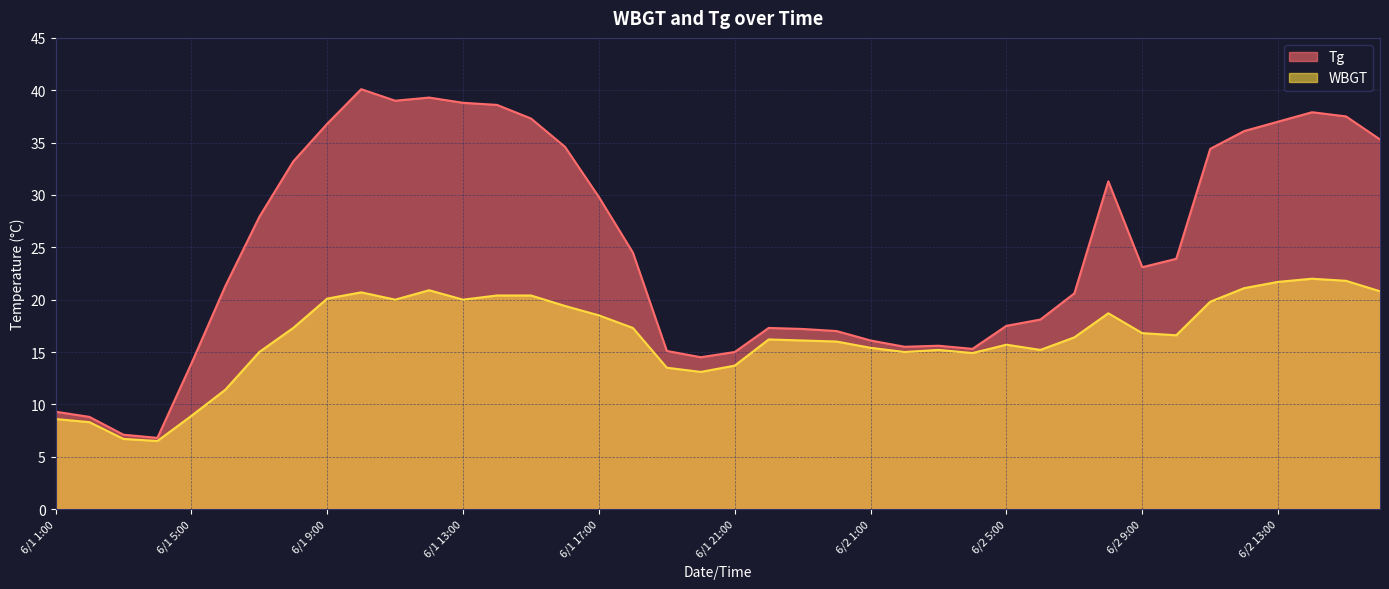

Which category has the highest value in the Tg series?

6/1 10:00